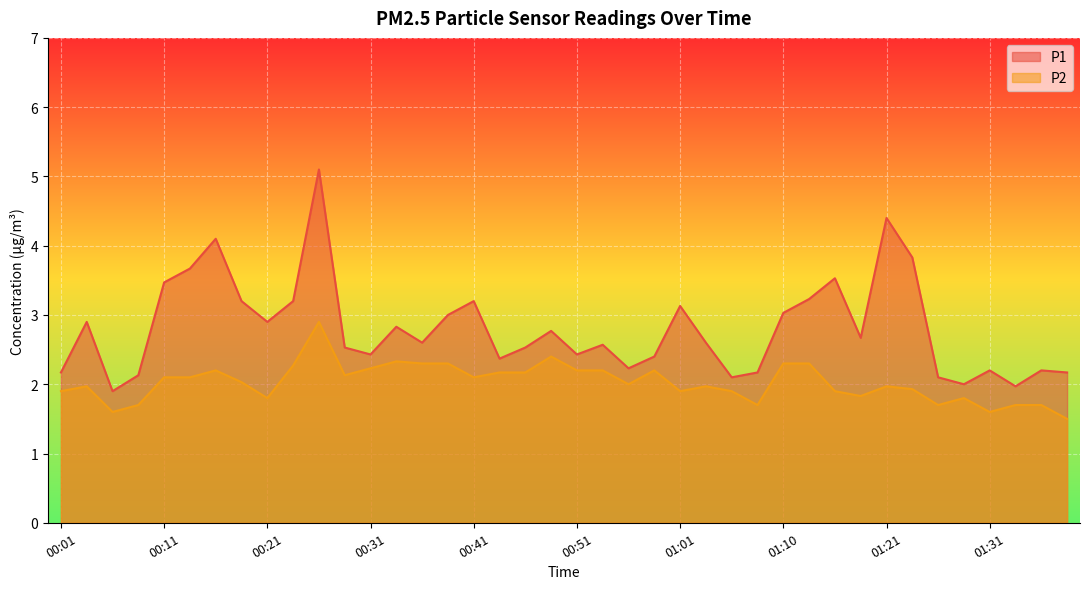

Rank the series at 00:38 from lowest to highest value.

P2, P1